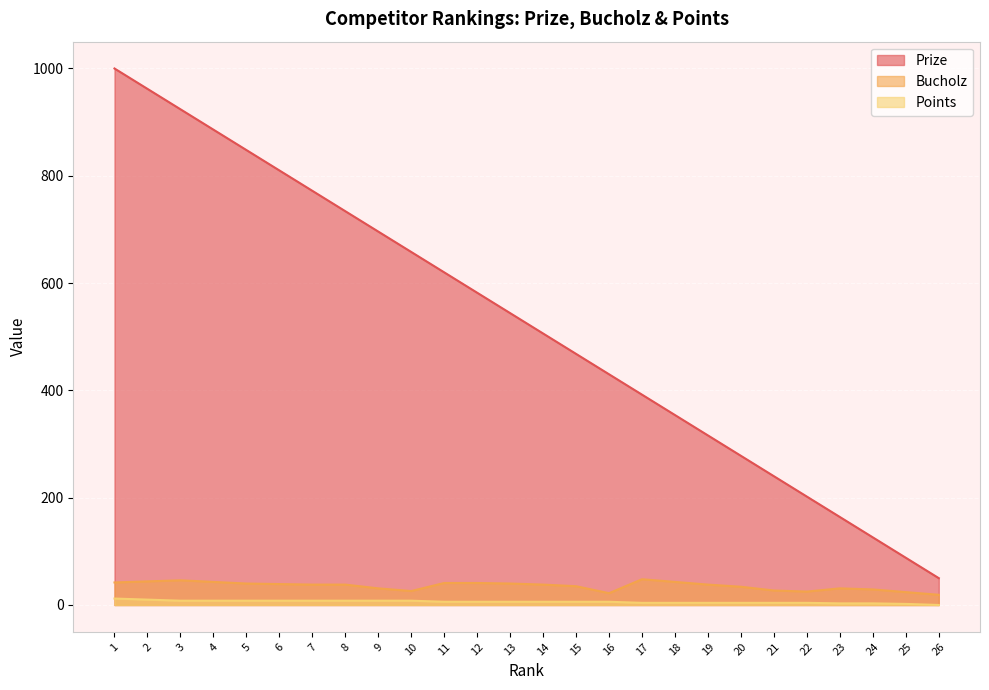

Reading left to right, what are all the values shown in this chart?

Prize: 1=1000	2=962	3=924	4=886	5=848	6=810	7=772	8=734	9=696	10=658	11=620	12=582	13=544	14=506	15=468	16=430	17=392	18=354	19=316	20=278	21=240	22=202	23=164	24=126	25=88	26=50
Bucholz: 1=42	2=44	3=46	4=43	5=40	6=39	7=38	8=38	9=31	10=26	11=41	12=41	13=40	14=38	15=35	16=22	17=48	18=43	19=38	20=34	21=27	22=25	23=31	24=29	25=24	26=19
Points: 1=12	2=10	3=8	4=8	5=8	6=8	7=8	8=8	9=8	10=8	11=6	12=6	13=6	14=6	15=6	16=6	17=4	18=4	19=4	20=4	21=4	22=4	23=3	24=3	25=2	26=0